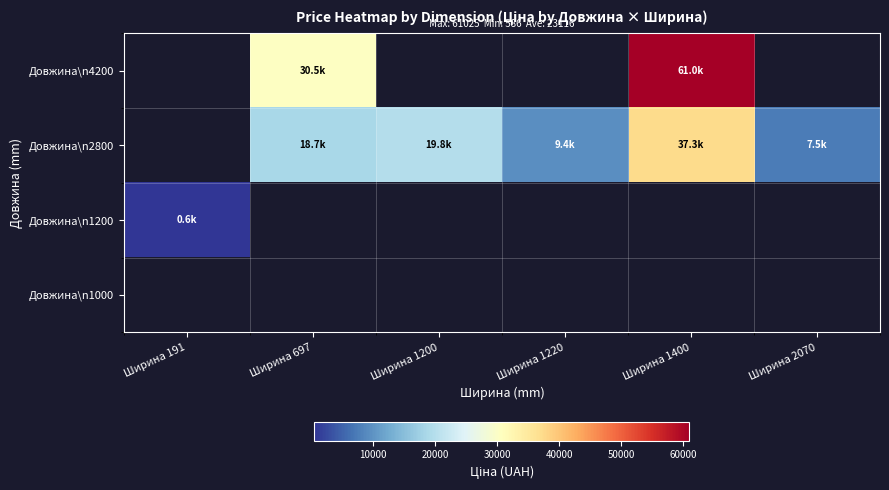

How many values in the Довжина\n2800 series are below 18671?

2